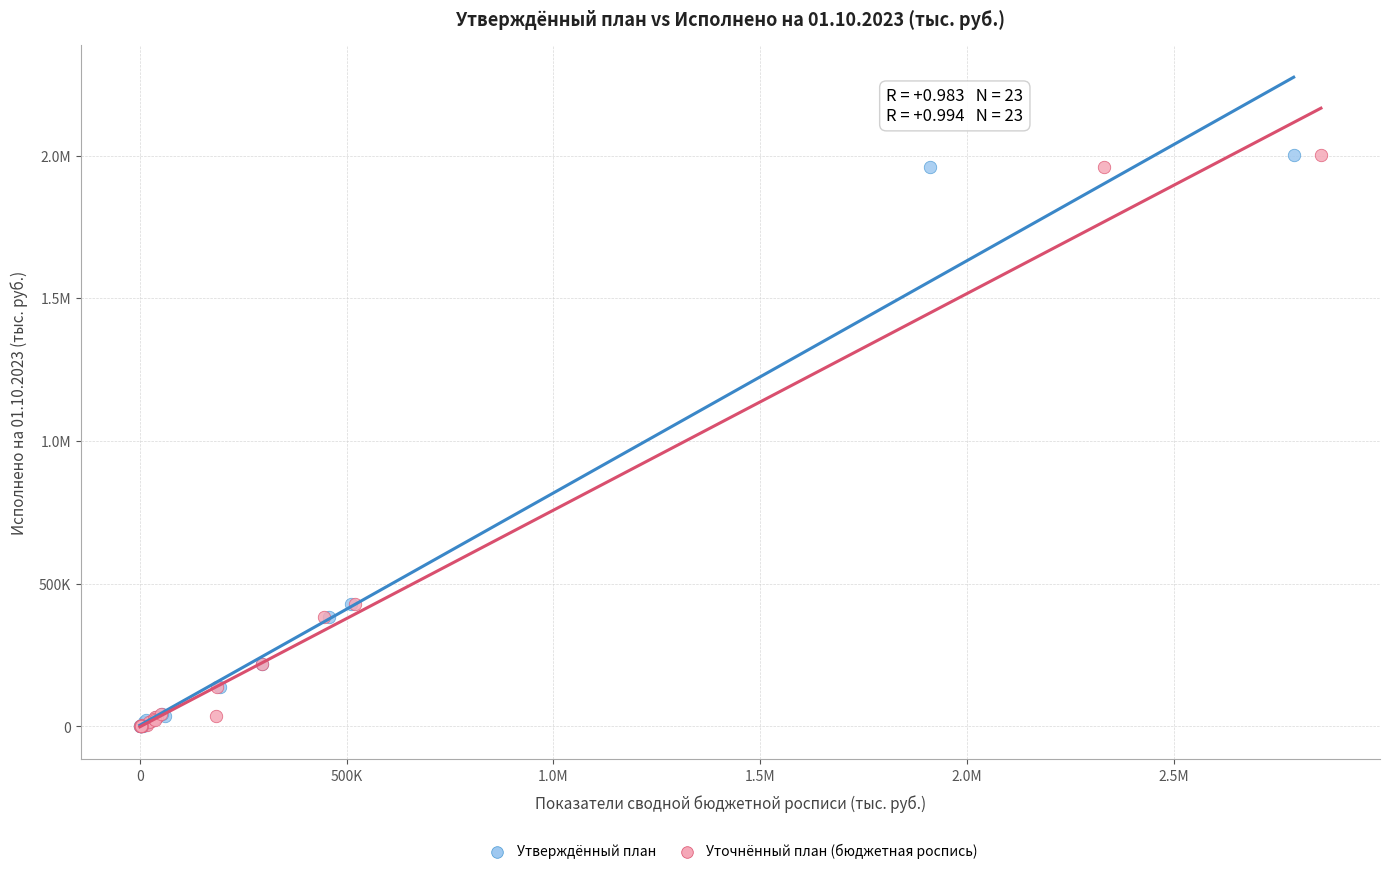

What are all the series names shown in the legend?

Утверждённый план, Уточнённый план (бюджетная роспись)